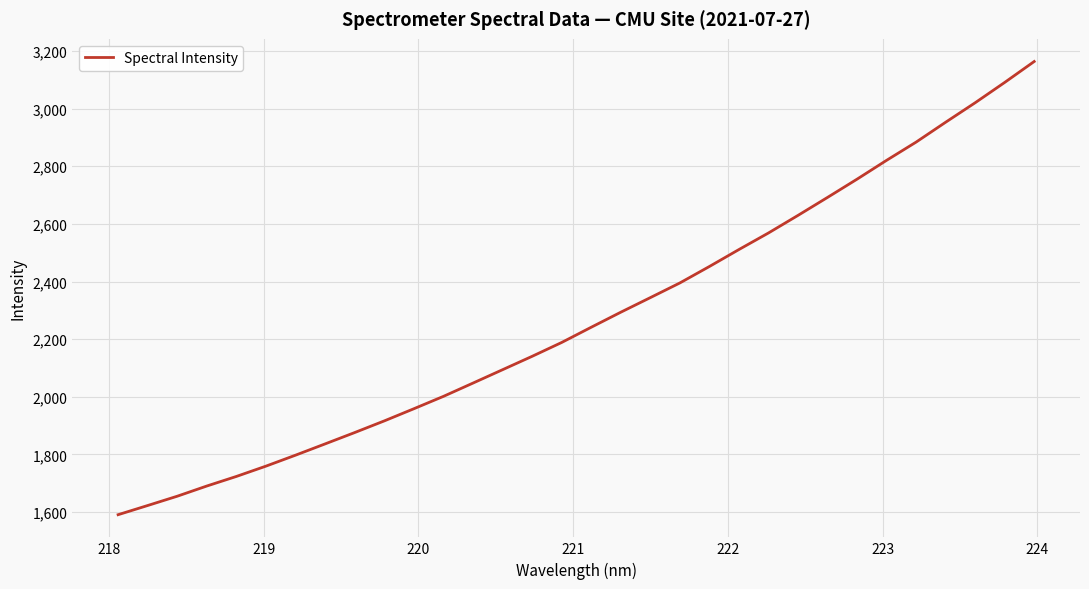

What is the difference between the maximum and minimum values?

1572.8